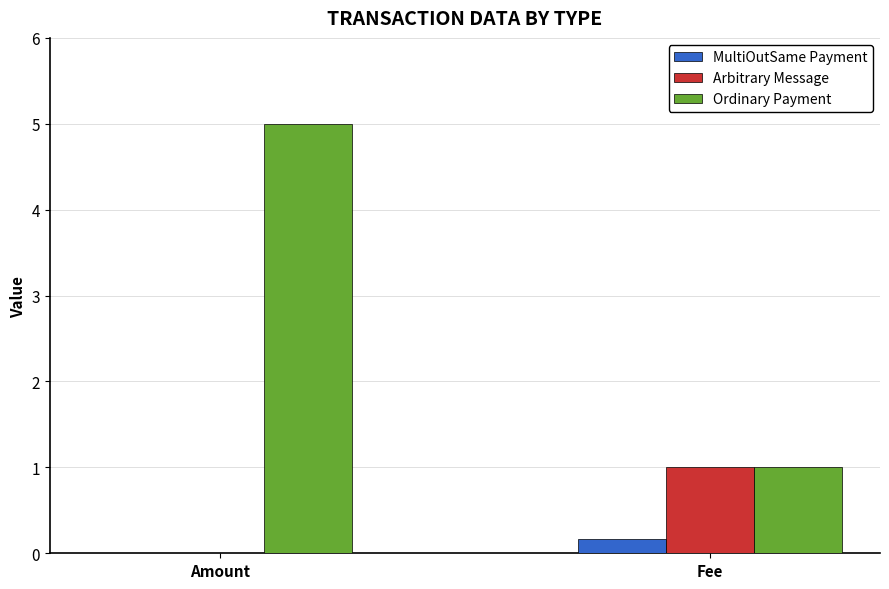

The value of Ordinary Payment at Amount is 5.0. True or false?

True